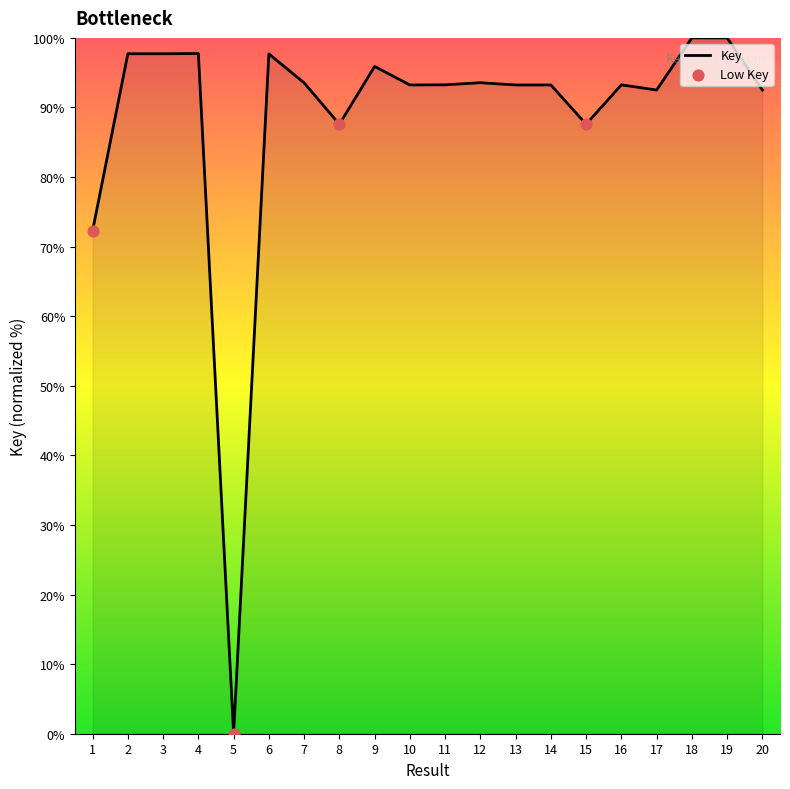

What is the change in value from 1 to 6?

+25.4